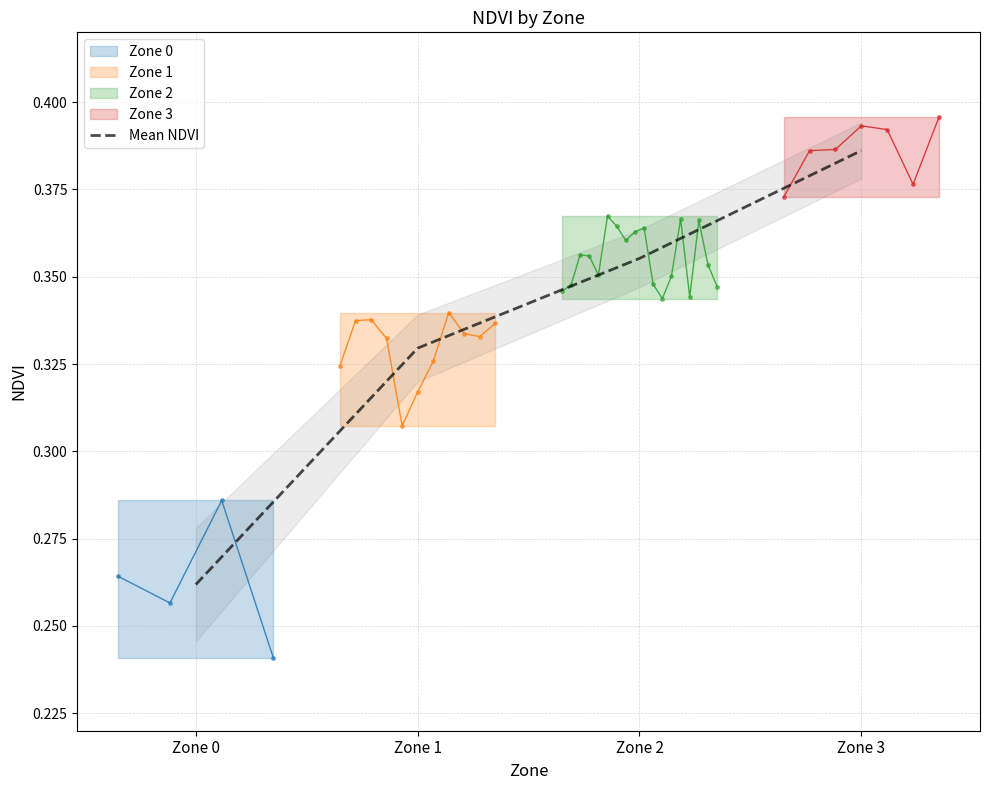

Which label corresponds to the smallest value in the chart?

Zone 0